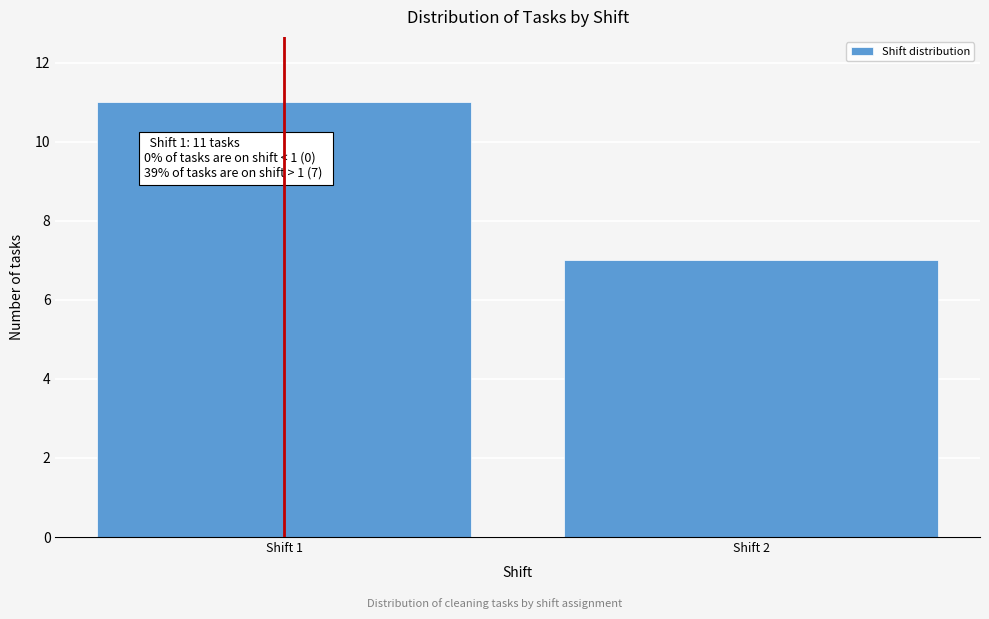

Reading left to right, list all the values displayed in this chart.

11	7